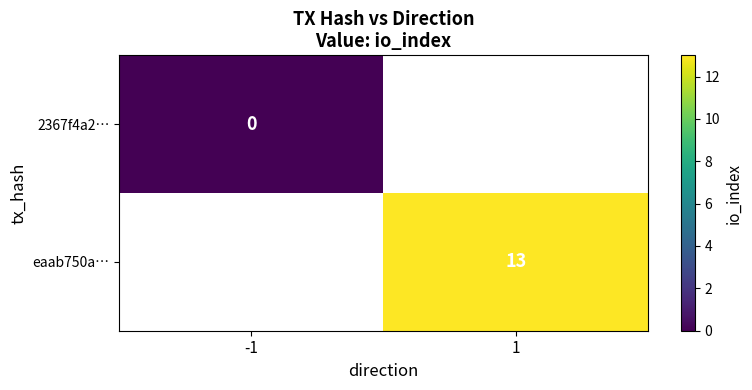

The eaab750a… series shows 8 at 1. True or false?

False